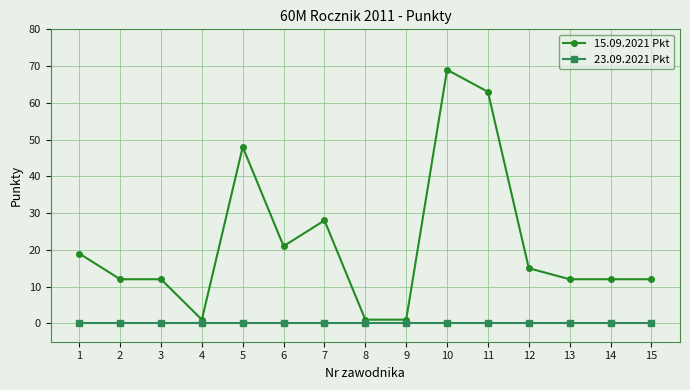

Which series has the largest range (max minus min)?

15.09.2021 Pkt